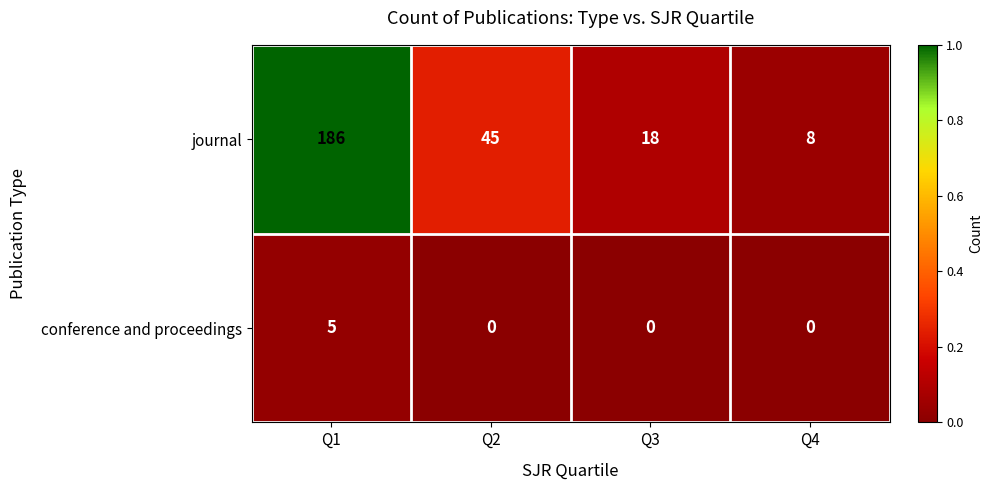

Reading left to right, list all the values displayed in this chart.

journal: Q1=186	Q2=45	Q3=18	Q4=8
conference and proceedings: Q1=5	Q2=0	Q3=0	Q4=0